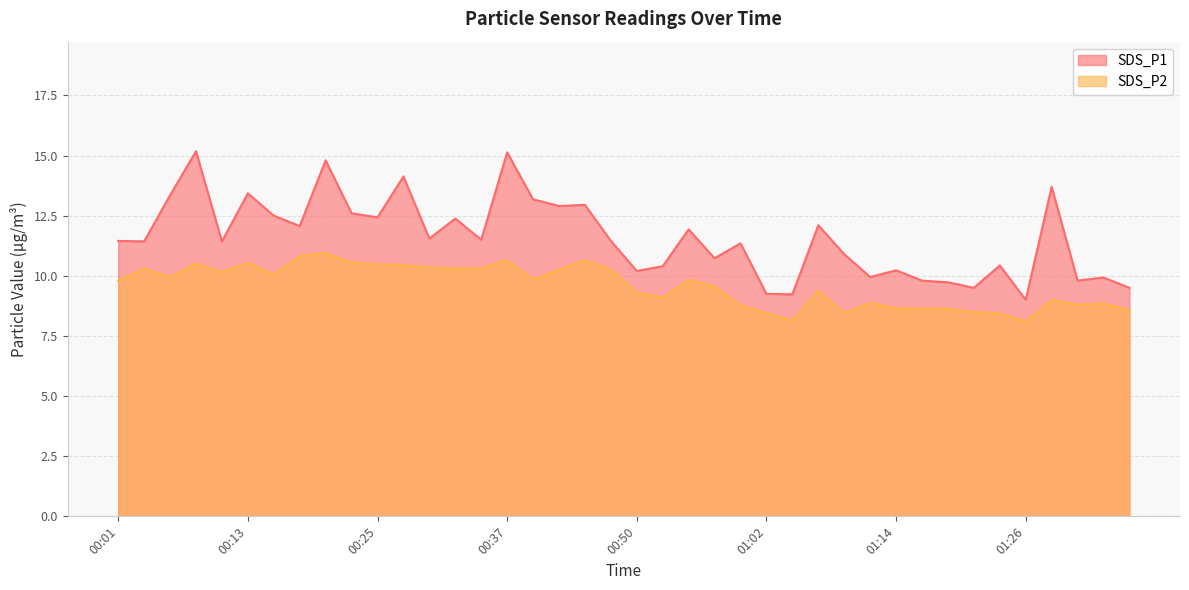

List the series in order of their overall mean, highest first.

SDS_P1, SDS_P2